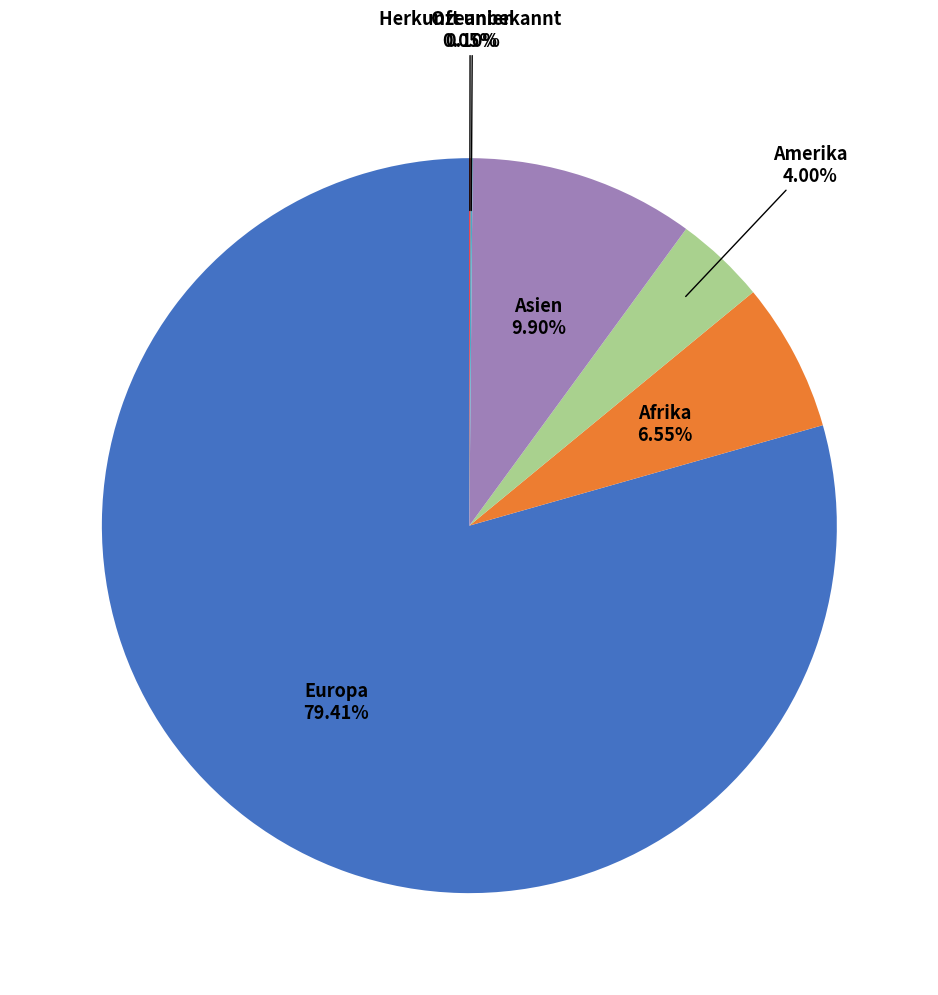

Is there a majority slice in this chart?

Yes